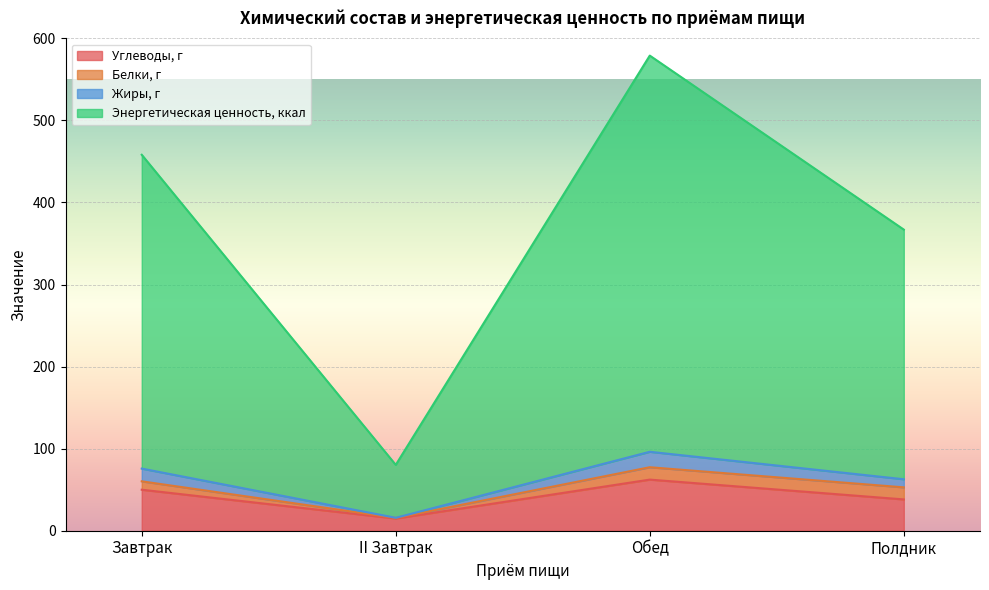

True or false: Энергетическая ценность, ккал has more than 0 interior local peaks.

True